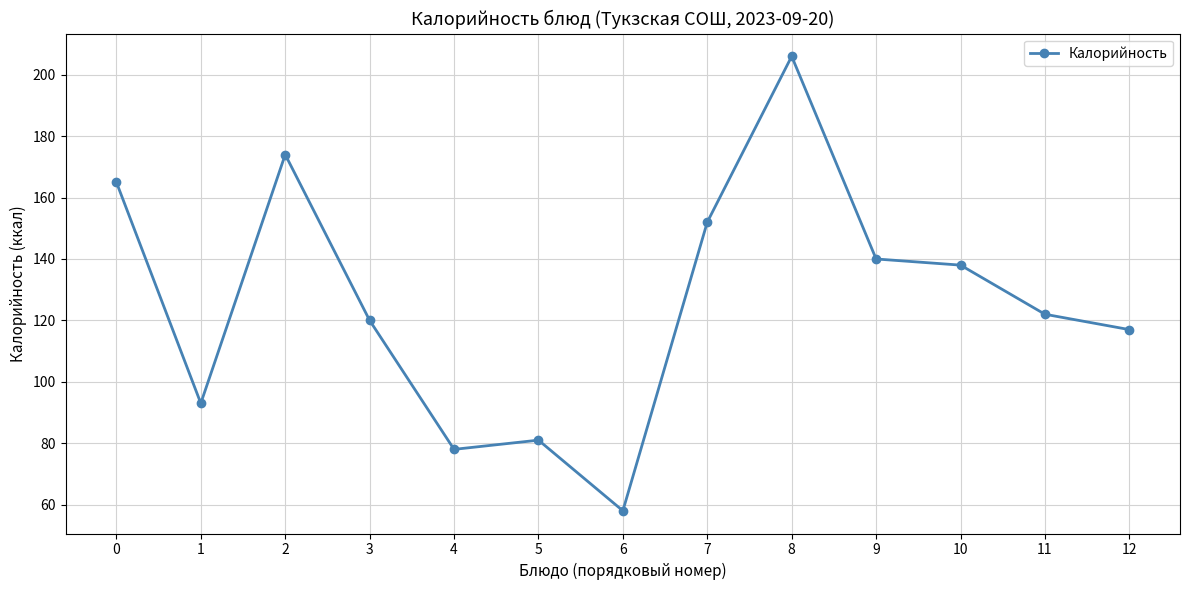

Which has a higher value, 11 or 7?

7